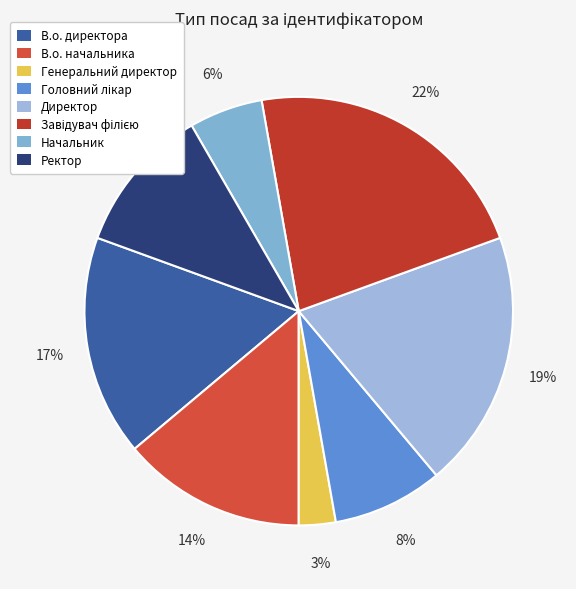

Count the number of slices in the pie.

8